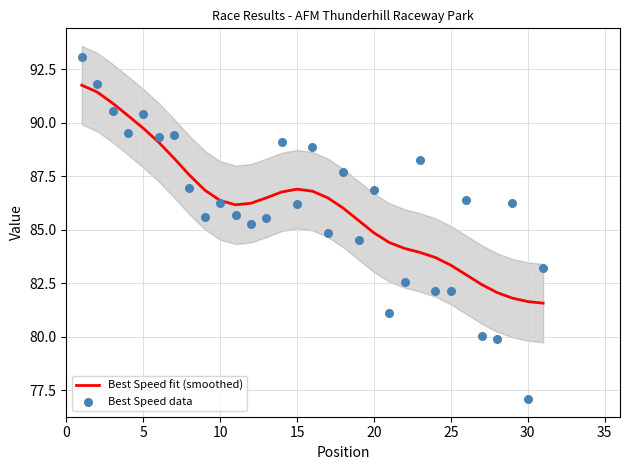

Which series has the widest spread of Y values?

Best Speed data